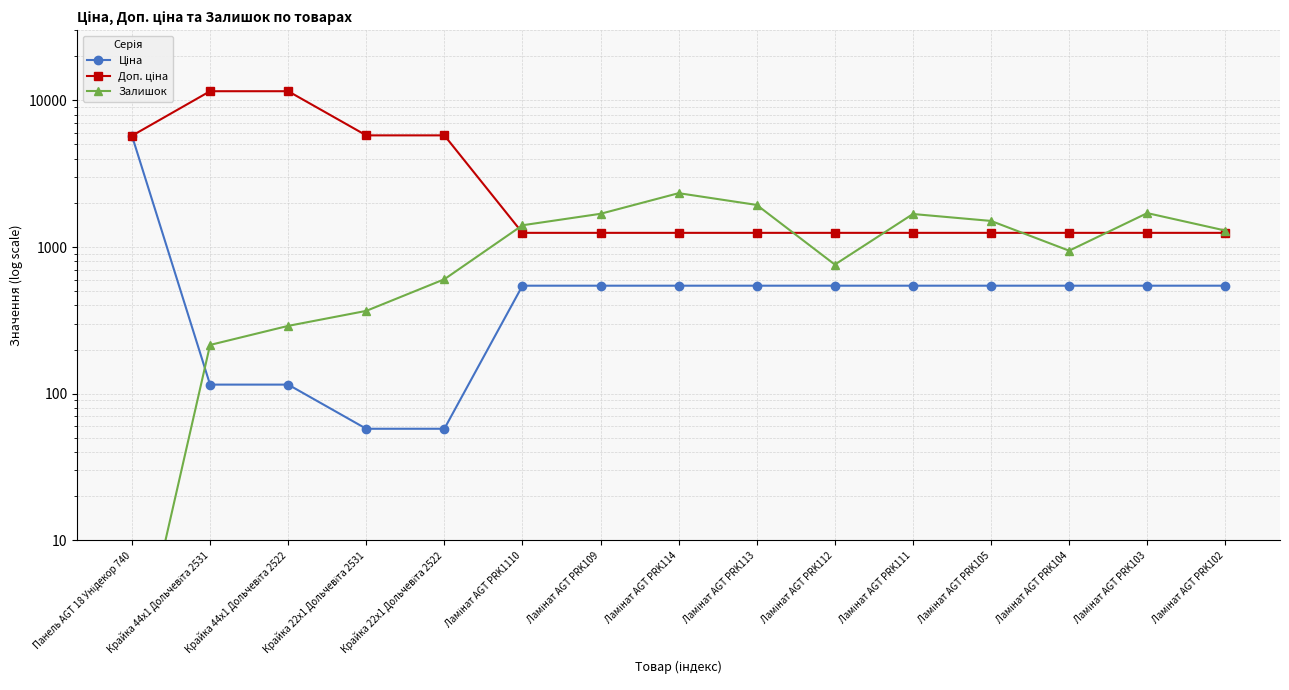

Is it true that Залишок equals 1420.7 at Ламінат AGT PRK104?

False